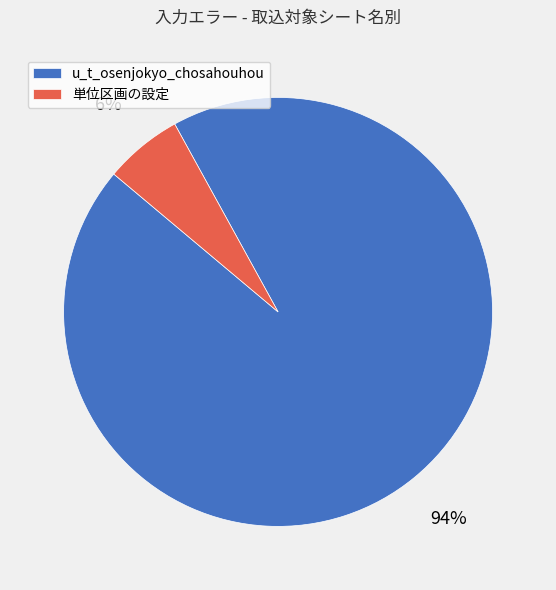

To the nearest percent, what is the difference between the u_t_osenjokyo_chosahouhou and 単位区画の設定 slice percentages?

88%